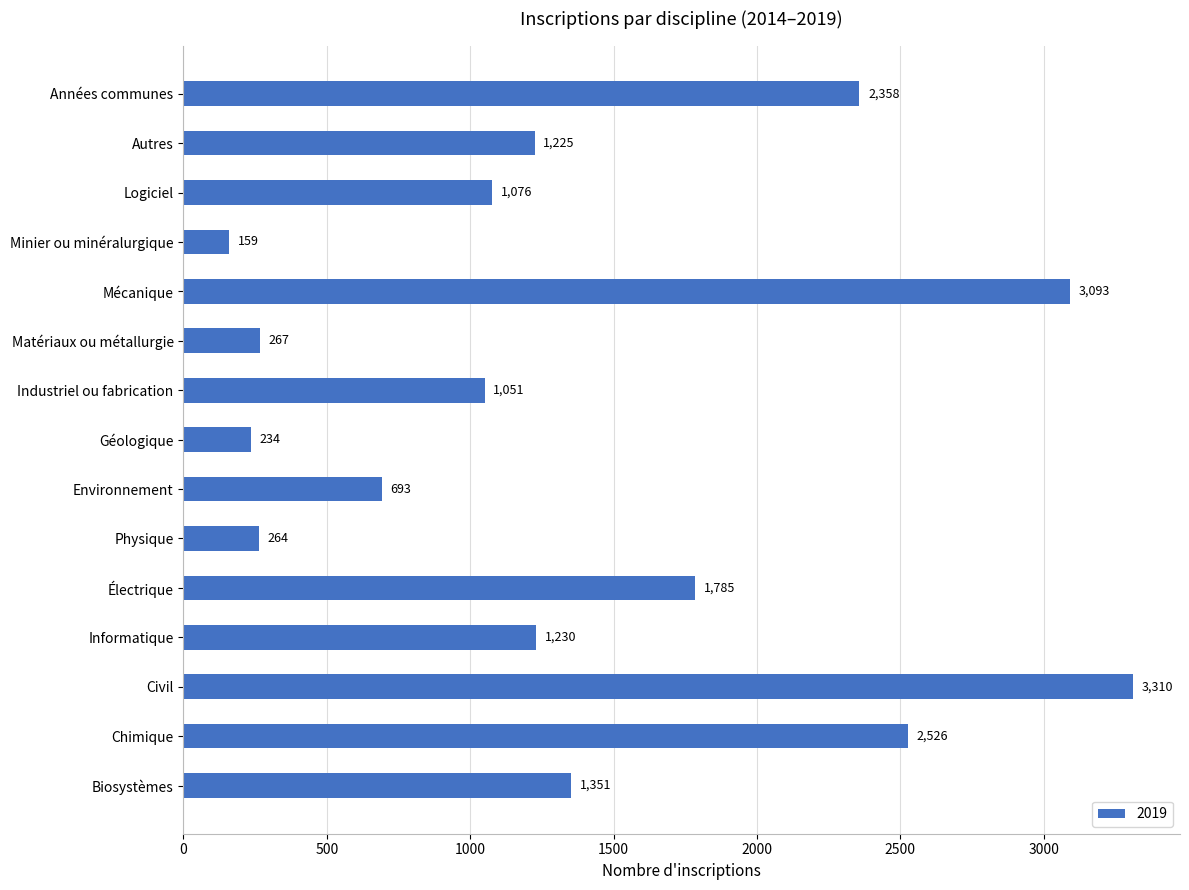

Is it true that the value at Environnement is 1233.0?

False